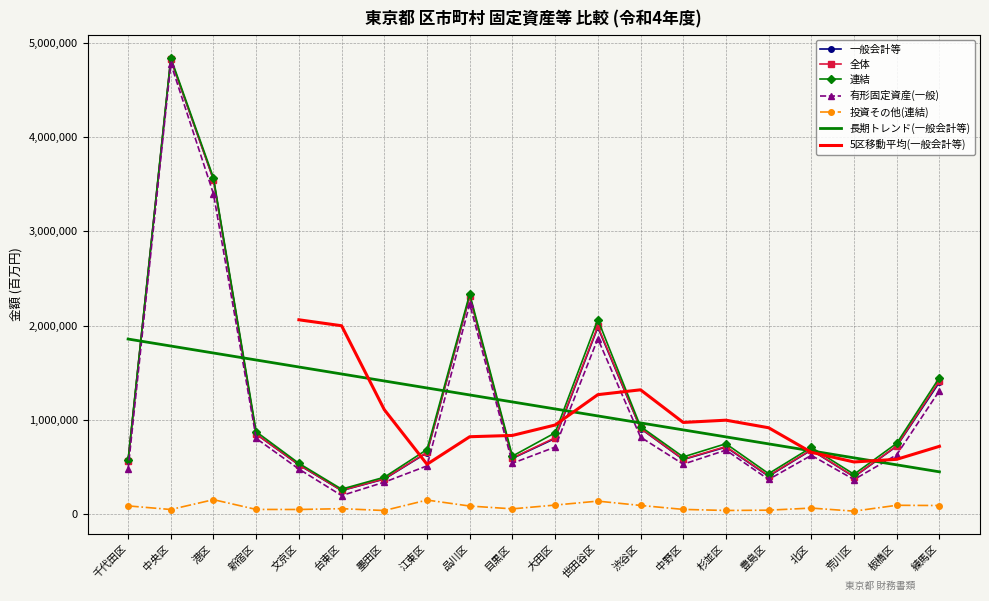

Where is the first local maximum for 有形固定資産(一般)?

中央区